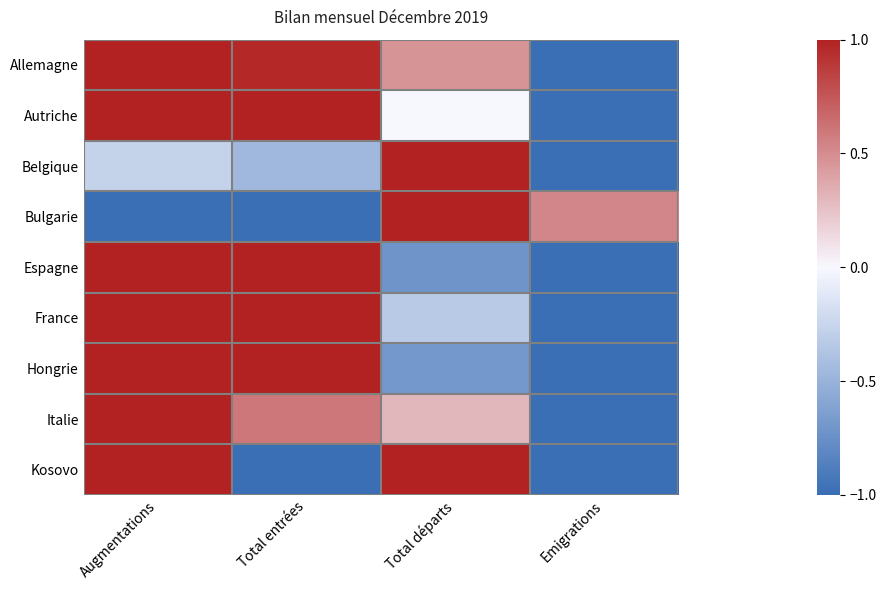

Reading left to right, list all the values displayed in this chart.

Allemagne: Augmentations=1.0	Total entrées=1.0	Total départs=0.5	Emigrations=-1.0
Autriche: Augmentations=1.0	Total entrées=1.0	Total départs=0.0	Emigrations=-1.0
Belgique: Augmentations=-0.3	Total entrées=-0.5	Total départs=1.0	Emigrations=-1.0
Bulgarie: Augmentations=-1.0	Total entrées=-1.0	Total départs=1.0	Emigrations=0.5
Espagne: Augmentations=1.0	Total entrées=1.0	Total départs=-0.7	Emigrations=-1.0
France: Augmentations=1.0	Total entrées=1.0	Total départs=-0.3	Emigrations=-1.0
Hongrie: Augmentations=1.0	Total entrées=1.0	Total départs=-0.7	Emigrations=-1.0
Italie: Augmentations=1.0	Total entrées=0.6	Total départs=0.3	Emigrations=-1.0
Kosovo: Augmentations=1.0	Total entrées=-1.0	Total départs=1.0	Emigrations=-1.0